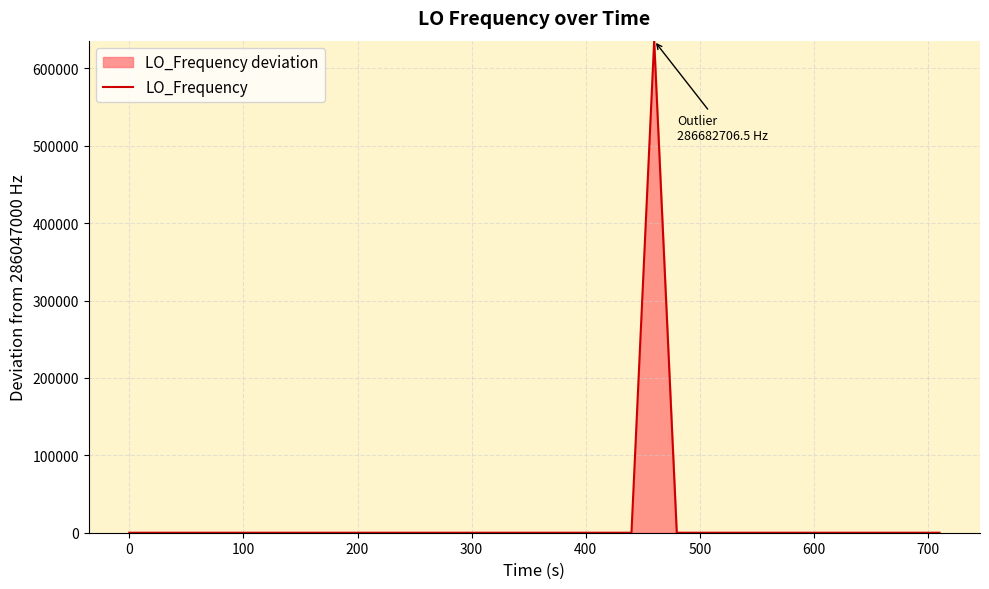

What is the greatest value displayed?

635706.5